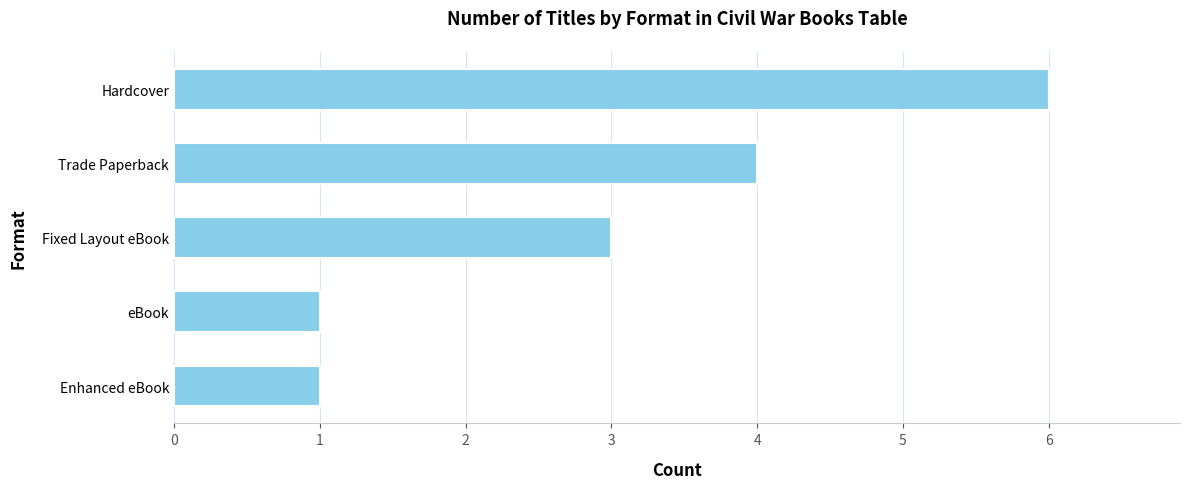

Where is the data nearest to the value 3?

Fixed Layout eBook